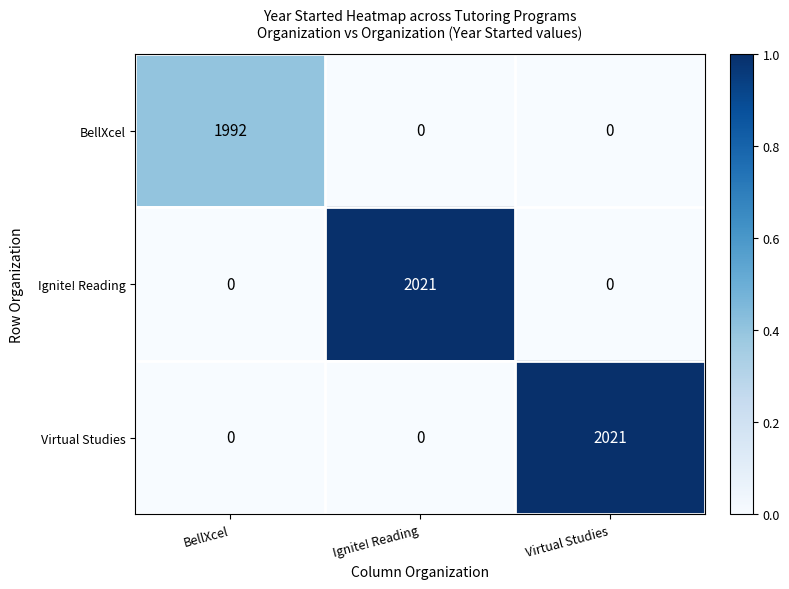

What is the difference between the highest and lowest values at Ignite! Reading?

2021